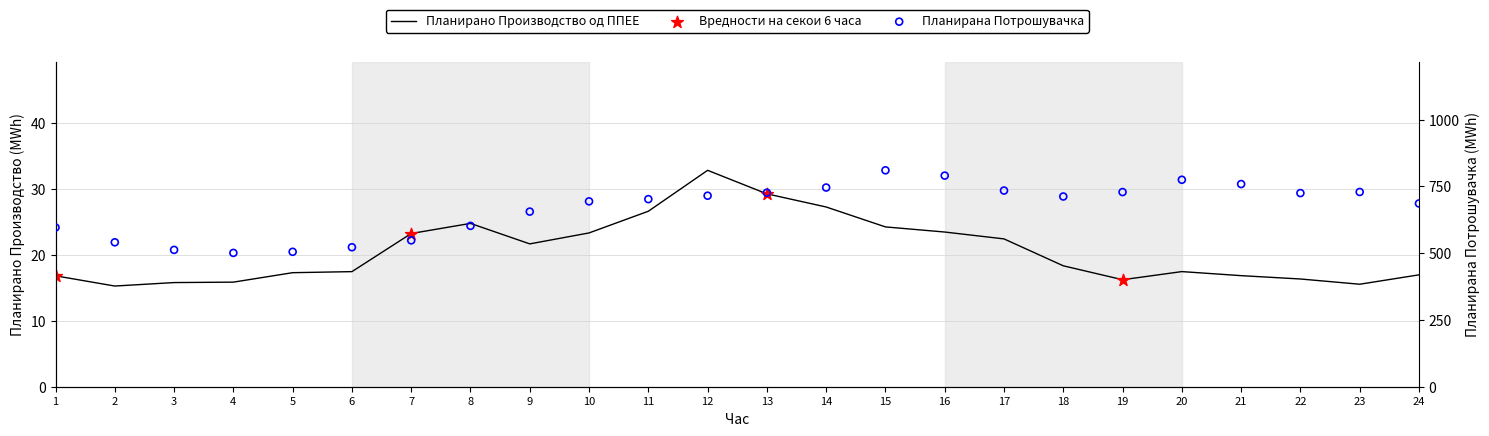

What is the total value across all series at 11?

729.0